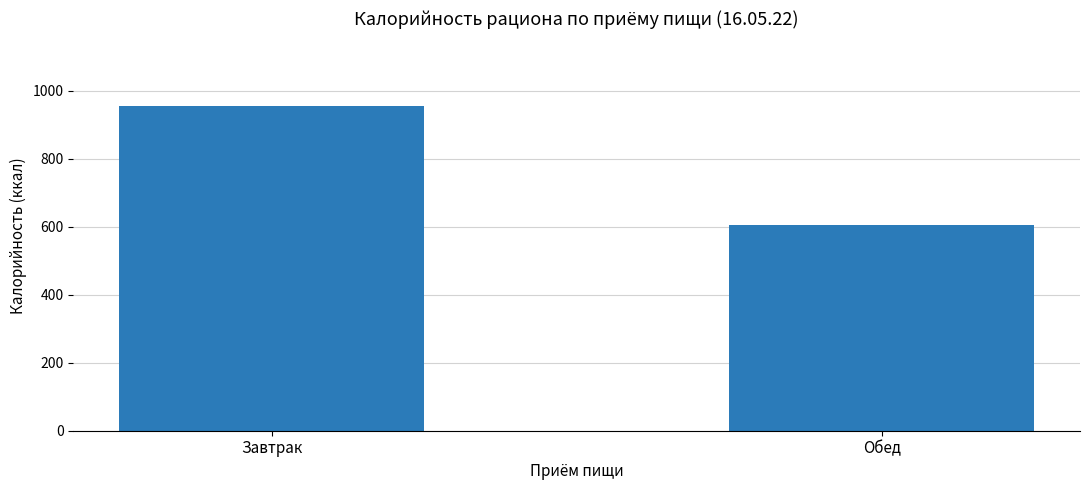

Does the chart contain stacked bars?

No